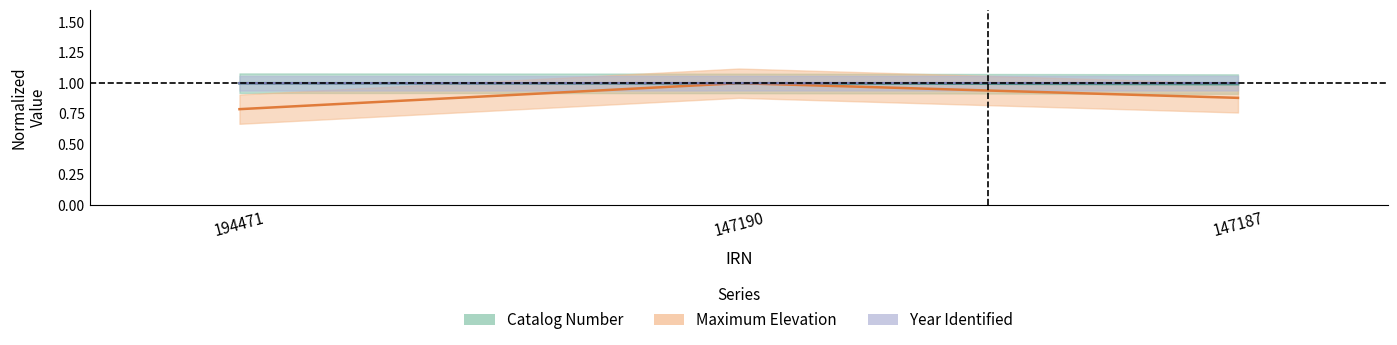

At how many categories does at least one series exceed 0?

3